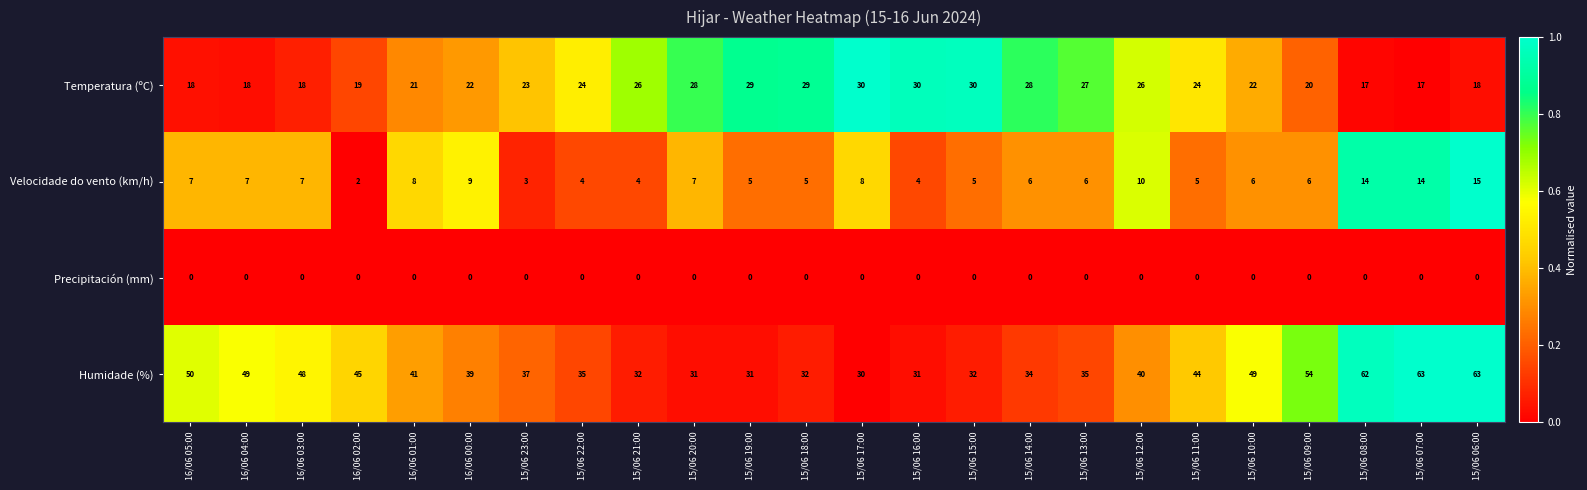

At 15/06 07:00, list the series in order from largest to smallest.

Humidade (%), Temperatura (ºC), Velocidade do vento (km/h), Precipitación (mm)